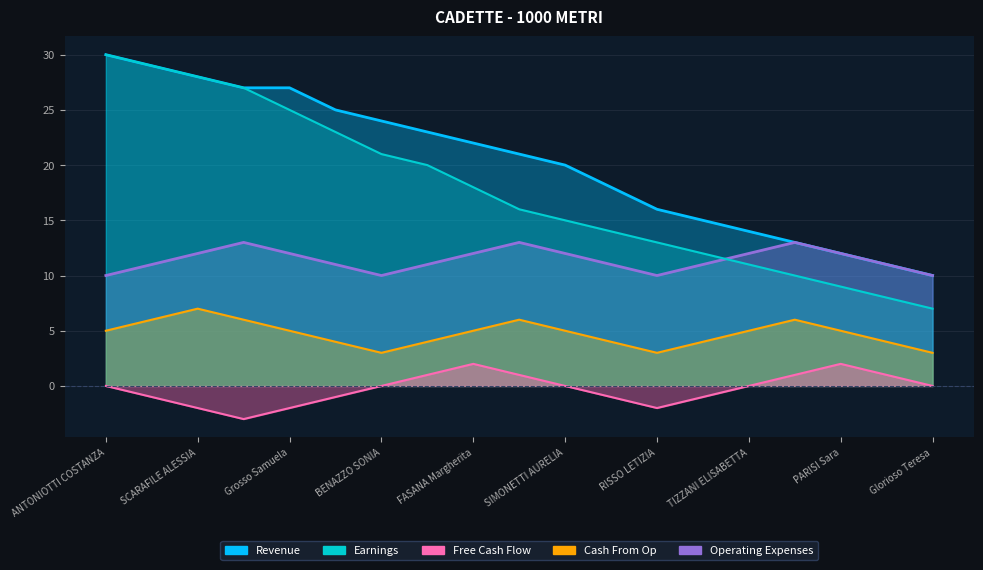

Reading left to right, extract all data points from this chart.

Revenue: 30	29	28	27	27	25	24	23	22	21	20	18	16	15	14	13	12	11	10
Earnings: 30	29	28	27	25	23	21	20	18	16	15	14	13	12	11	10	9	8	7
Free Cash Flow: 0	-1	-2	-3	-2	-1	0	1	2	1	0	-1	-2	-1	0	1	2	1	0
Cash From Op: 5	6	7	6	5	4	3	4	5	6	5	4	3	4	5	6	5	4	3
Operating Expenses: 10	11	12	13	12	11	10	11	12	13	12	11	10	11	12	13	12	11	10